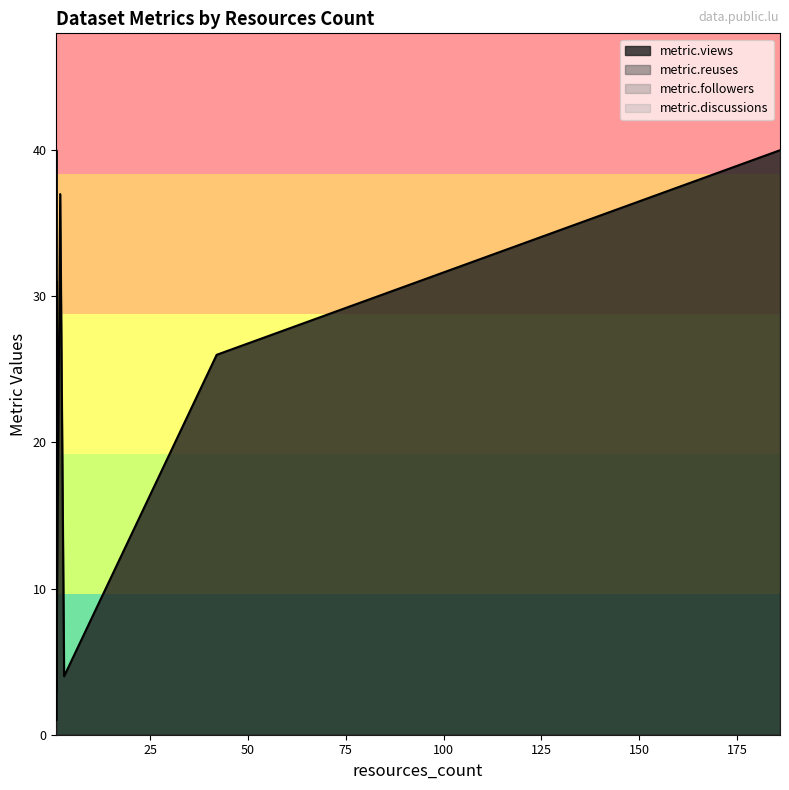

True or false: metric.discussions and metric.views intersect in this chart.

False